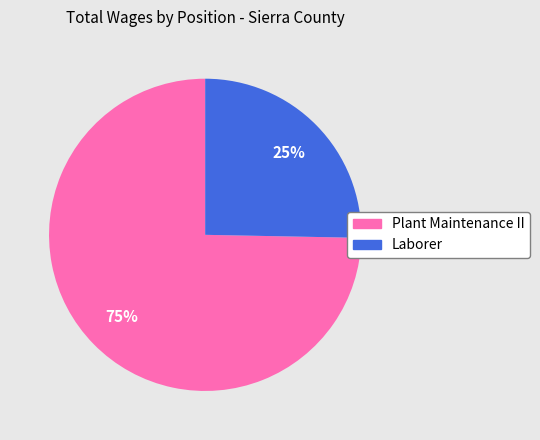

What percentage is the Plant Maintenance II slice, to the nearest percent?

75%